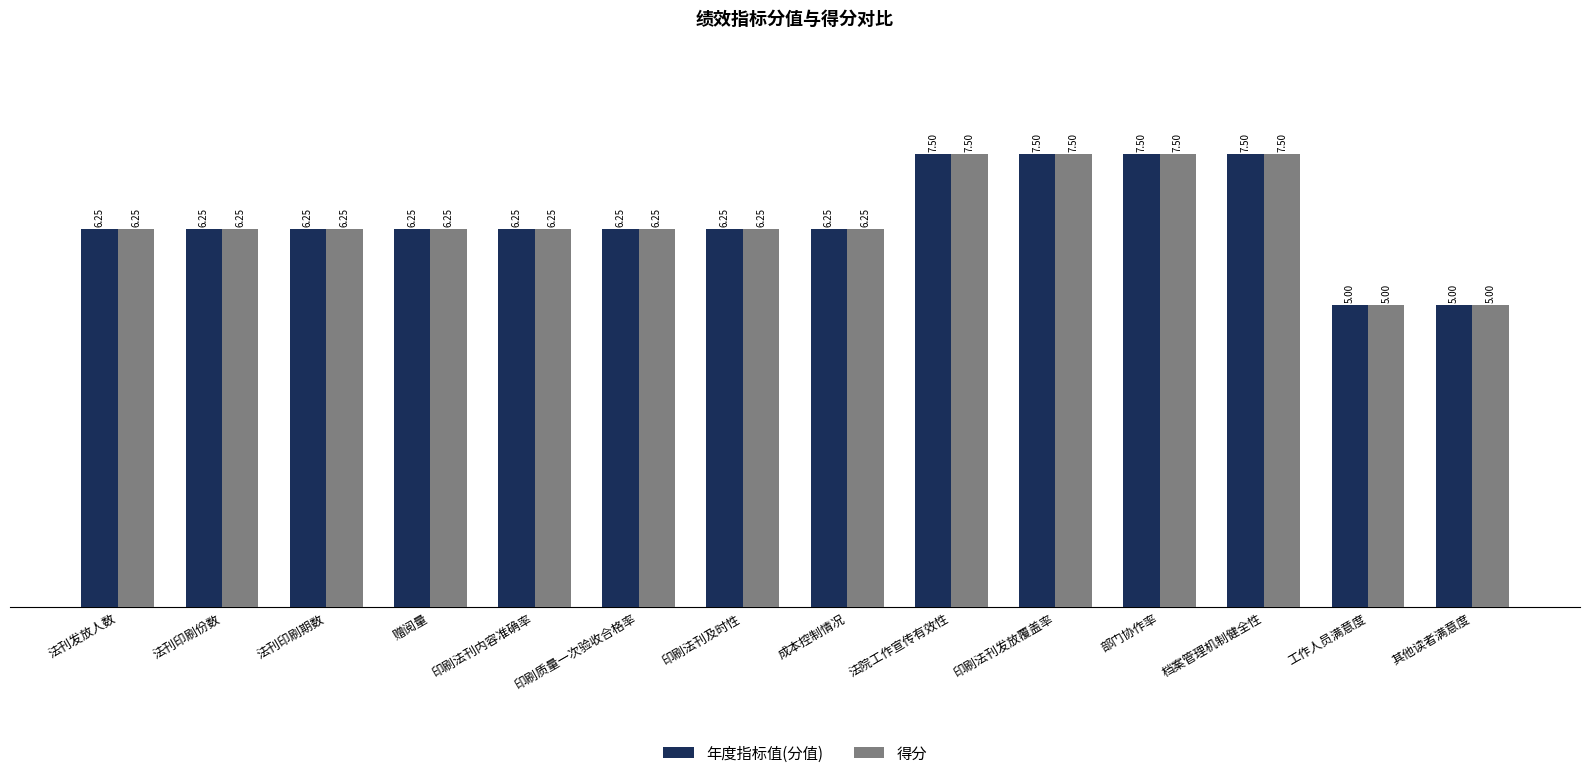

What is the maximum value shown in the chart?

7.5